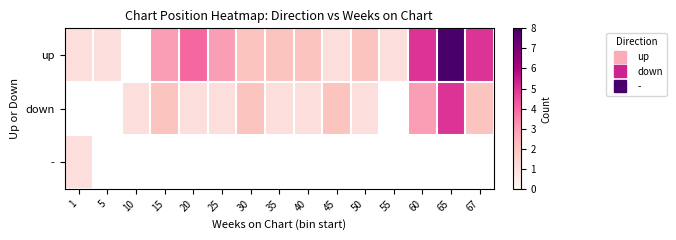

What is the sum of the down values at 35 and 15?

3.0